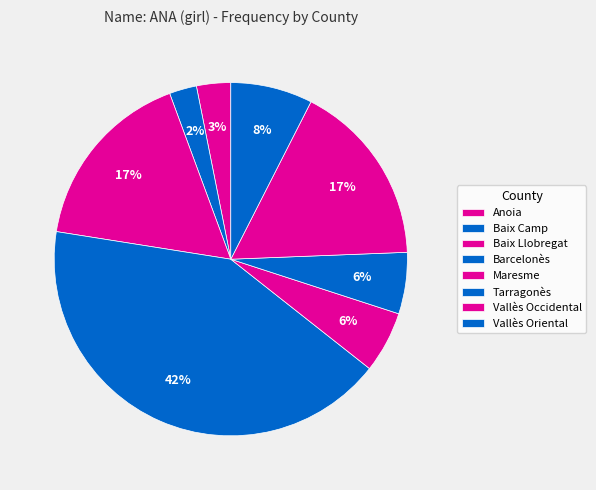

Rank the categories by value from lowest to highest.

Baix Camp, Anoia, Maresme, Tarragonès, Vallès Oriental, Baix Llobregat, Vallès Occidental, Barcelonès